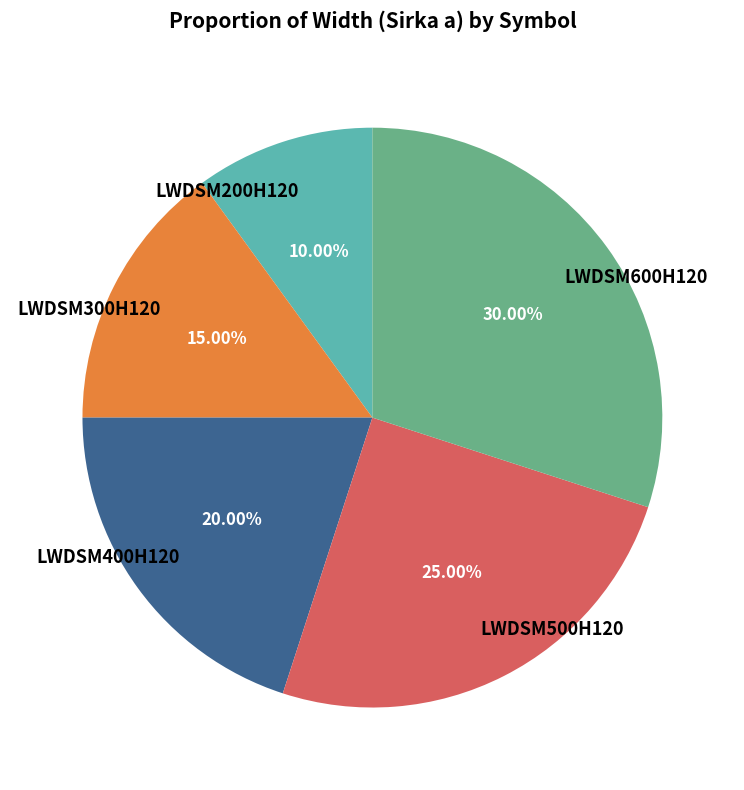

Do LWDSM400H120 and LWDSM500H120 together represent more than half of the pie?

No